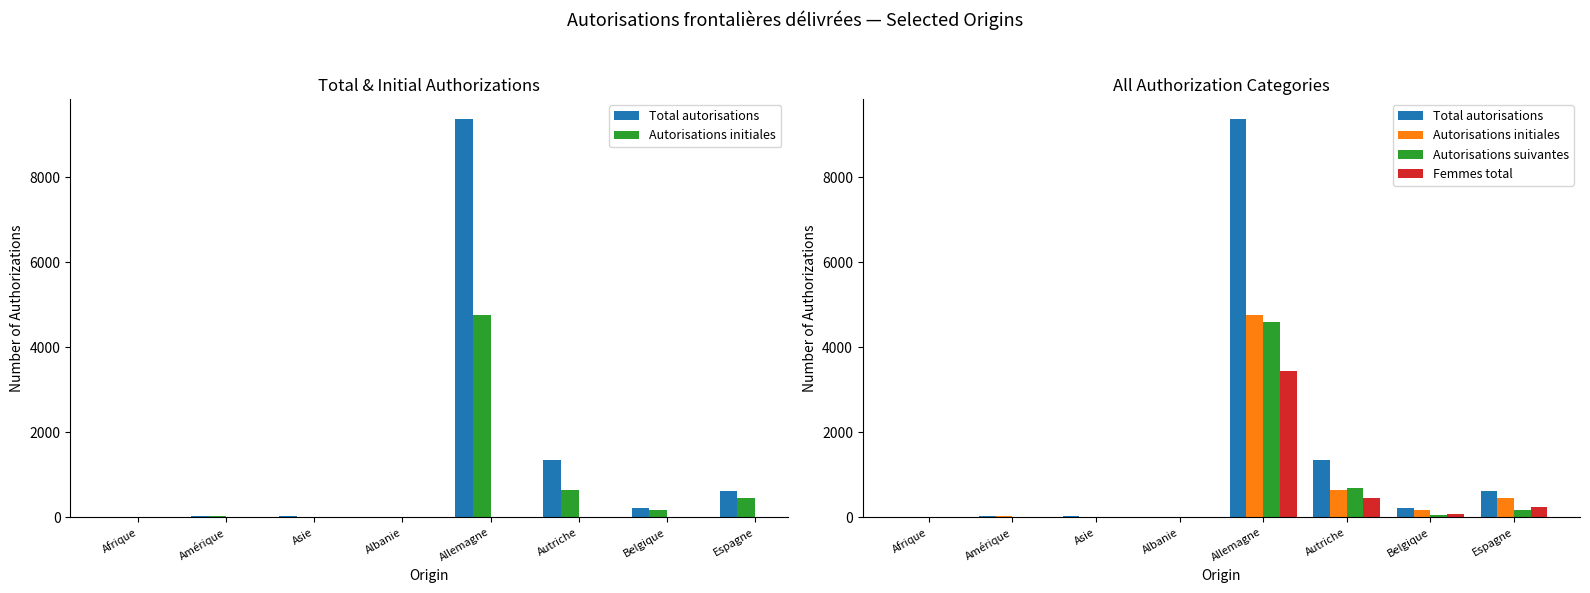

Does the chart contain stacked bars?

No